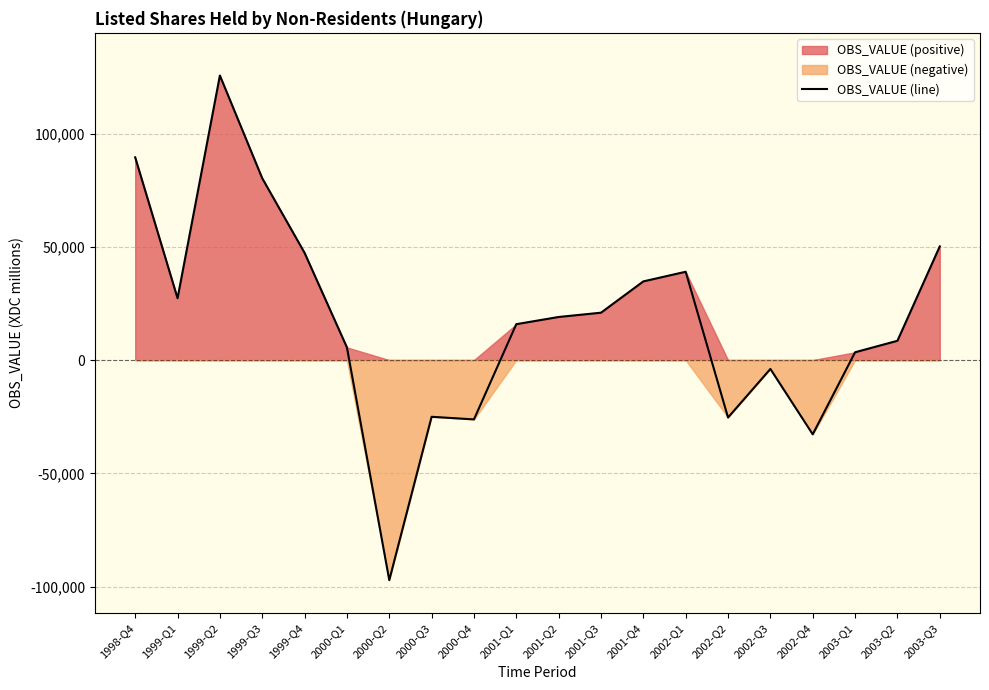

Where is the data nearest to the value 14228?

2001-Q1